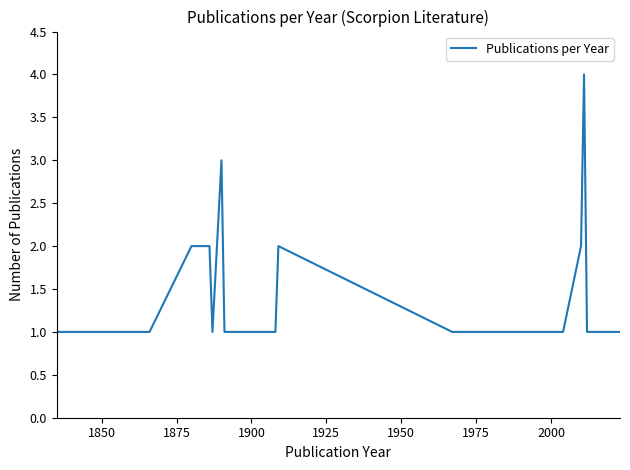

What is the difference between the maximum and minimum values?

3